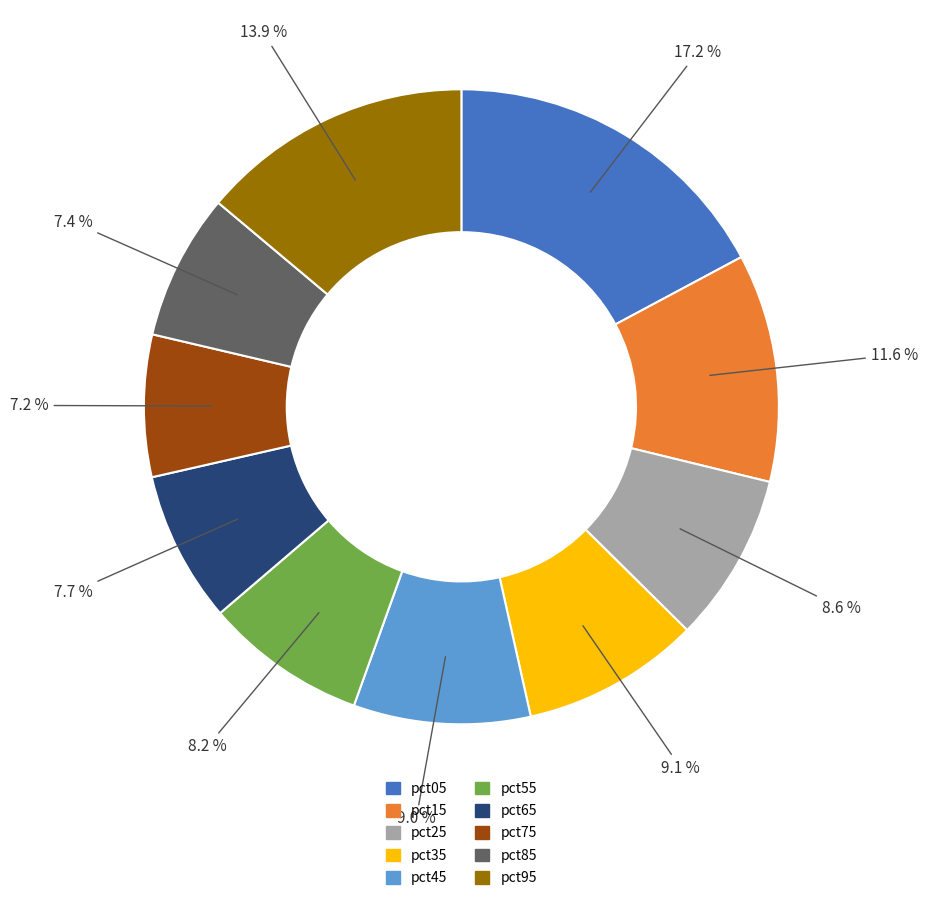

Combined, what portion of the pie is pct35 and pct65?

16.8%